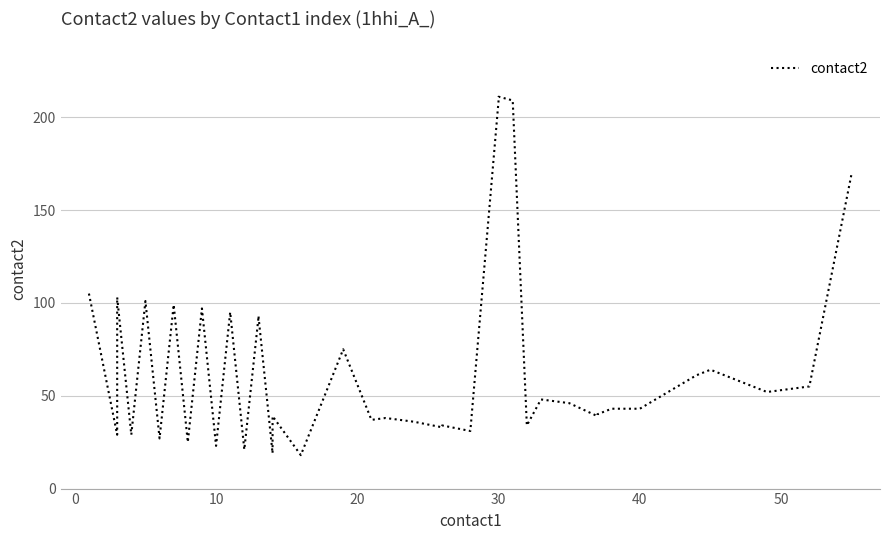

Reading right to left, what are all the values shown in this chart?

170	55	53	52	64	61	43	43	40	39	46	48	34	209	211	209	31	34	33	36	38	37	75	18	39	19	93	92	21	95	23	97	25	99	27	101	29	103	29	105